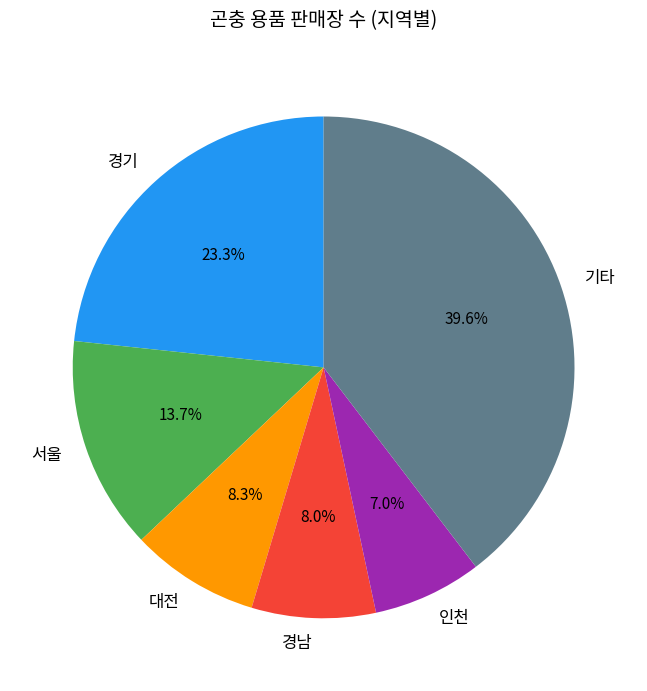

What is the ratio of the value at 서울 to the value at 인천?

2.0